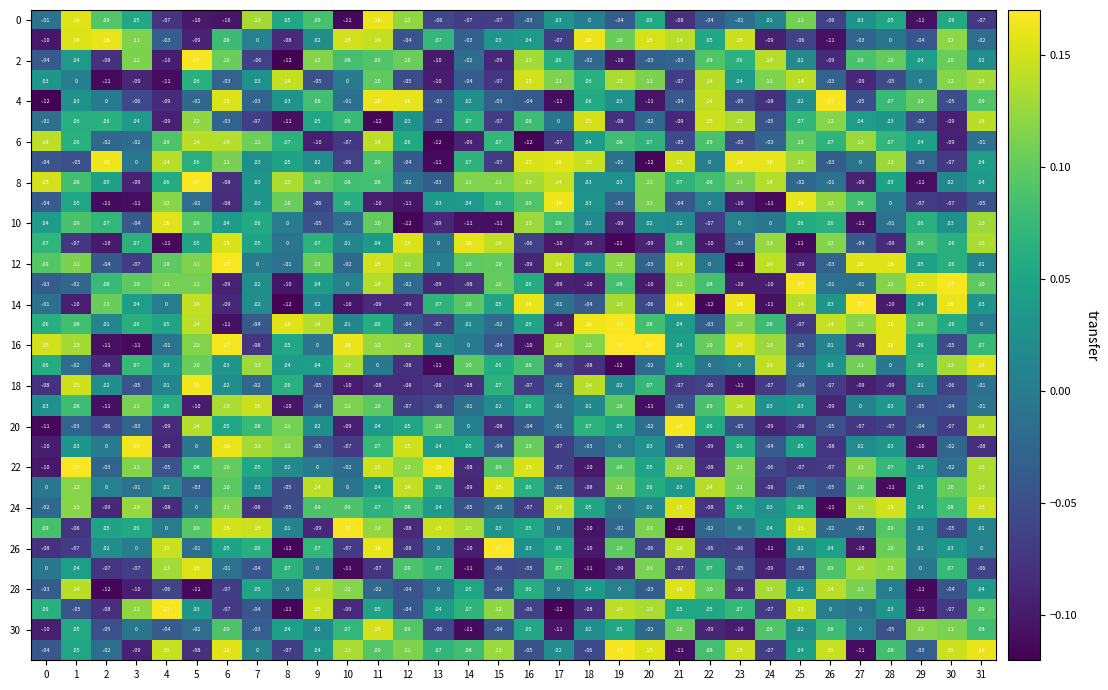

How many distinct data groups are displayed?

32